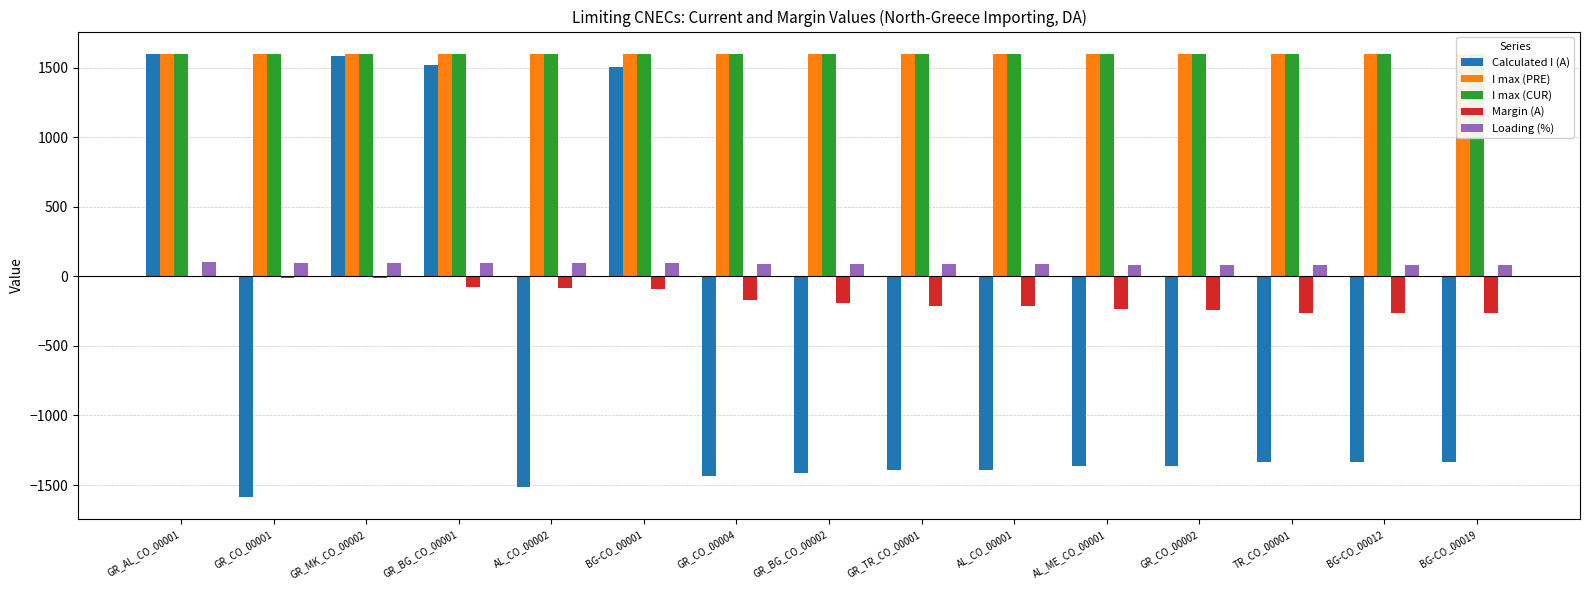

Reading left to right, what are all the values shown in this chart?

Calculated I (A): GR_AL_CO_00001=1599	GR_CO_00001=-1588	GR_MK_CO_00002=1586	GR_BG_CO_00001=1521	AL_CO_00002=-1517	BG-CO_00001=1507	GR_CO_00004=-1433	GR_BG_CO_00002=-1412	GR_TR_CO_00001=-1390	AL_CO_00001=-1389	AL_ME_CO_00001=-1362	GR_CO_00002=-1360	TR_CO_00001=-1334	BG-CO_00012=-1334	BG-CO_00019=-1334
I max (PRE): GR_AL_CO_00001=1600	GR_CO_00001=1600	GR_MK_CO_00002=1600	GR_BG_CO_00001=1600	AL_CO_00002=1600	BG-CO_00001=1600	GR_CO_00004=1600	GR_BG_CO_00002=1600	GR_TR_CO_00001=1600	AL_CO_00001=1600	AL_ME_CO_00001=1600	GR_CO_00002=1600	TR_CO_00001=1600	BG-CO_00012=1600	BG-CO_00019=1600
I max (CUR): GR_AL_CO_00001=1600	GR_CO_00001=1600	GR_MK_CO_00002=1600	GR_BG_CO_00001=1600	AL_CO_00002=1600	BG-CO_00001=1600	GR_CO_00004=1600	GR_BG_CO_00002=1600	GR_TR_CO_00001=1600	AL_CO_00001=1600	AL_ME_CO_00001=1600	GR_CO_00002=1600	TR_CO_00001=1600	BG-CO_00012=1600	BG-CO_00019=1600
Margin (A): GR_AL_CO_00001=-1	GR_CO_00001=-12	GR_MK_CO_00002=-14	GR_BG_CO_00001=-79	AL_CO_00002=-83	BG-CO_00001=-93	GR_CO_00004=-167	GR_BG_CO_00002=-188	GR_TR_CO_00001=-210	AL_CO_00001=-211	AL_ME_CO_00001=-238	GR_CO_00002=-240	TR_CO_00001=-266	BG-CO_00012=-266	BG-CO_00019=-266
Loading (%): GR_AL_CO_00001=100	GR_CO_00001=99	GR_MK_CO_00002=99	GR_BG_CO_00001=95	AL_CO_00002=95	BG-CO_00001=94	GR_CO_00004=90	GR_BG_CO_00002=88	GR_TR_CO_00001=87	AL_CO_00001=87	AL_ME_CO_00001=85	GR_CO_00002=85	TR_CO_00001=83	BG-CO_00012=83	BG-CO_00019=83